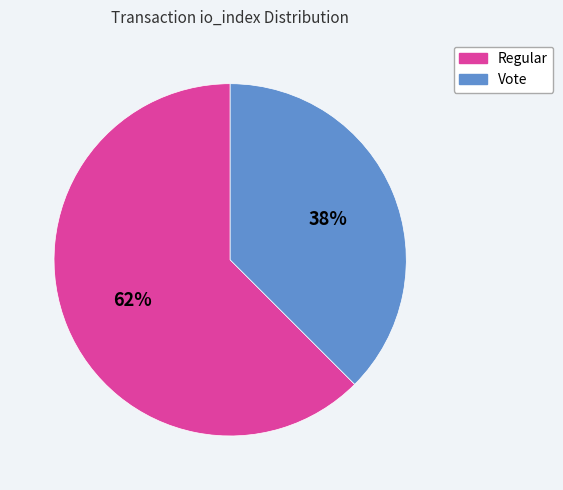

Count the number of slices in the pie.

2